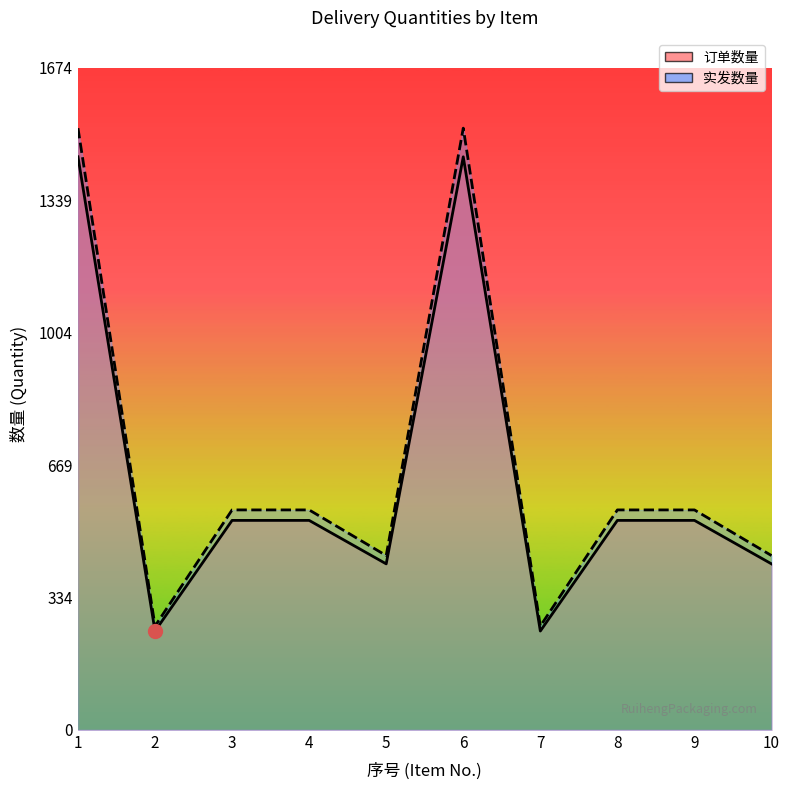

What is the spread (max minus min) of values at 8?

26.5